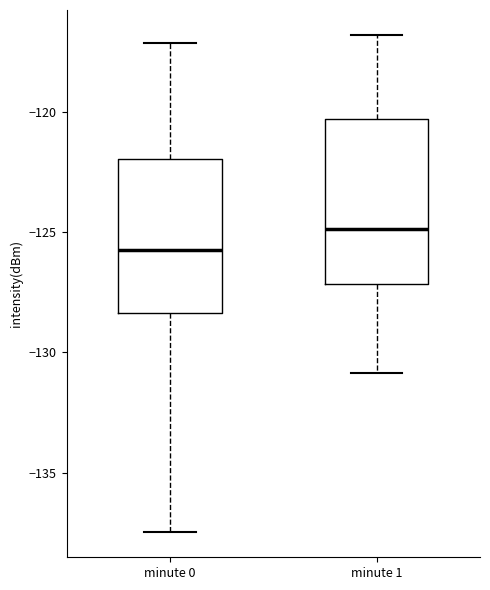

Reading left to right, read every box against the y-axis: the position of its median line, the range the box covers, and the ends of its whiskers. The values are not printed on the chart, so give them approximately, as read against the axis.

minute 0: median -125.5, box -128.5 to -122.0, whiskers -137.5 to -117.0
minute 1: median -125.0, box -127.0 to -120.5, whiskers -131.0 to -117.0